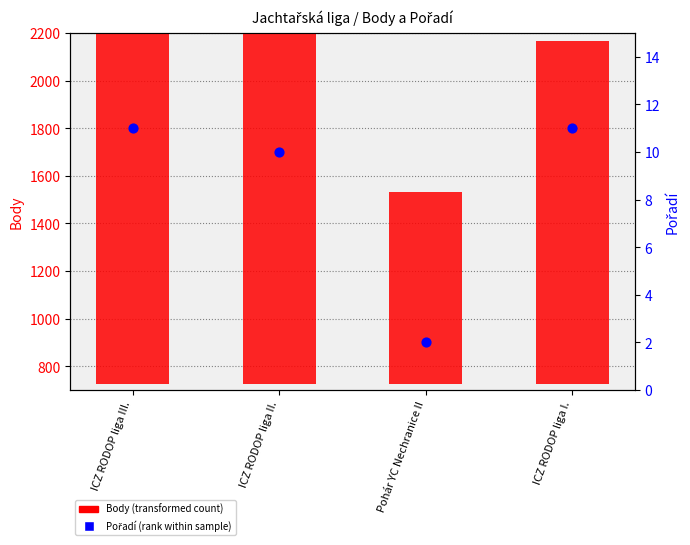

At which category is the sum across all series the highest?

ICZ RODOP liga II.